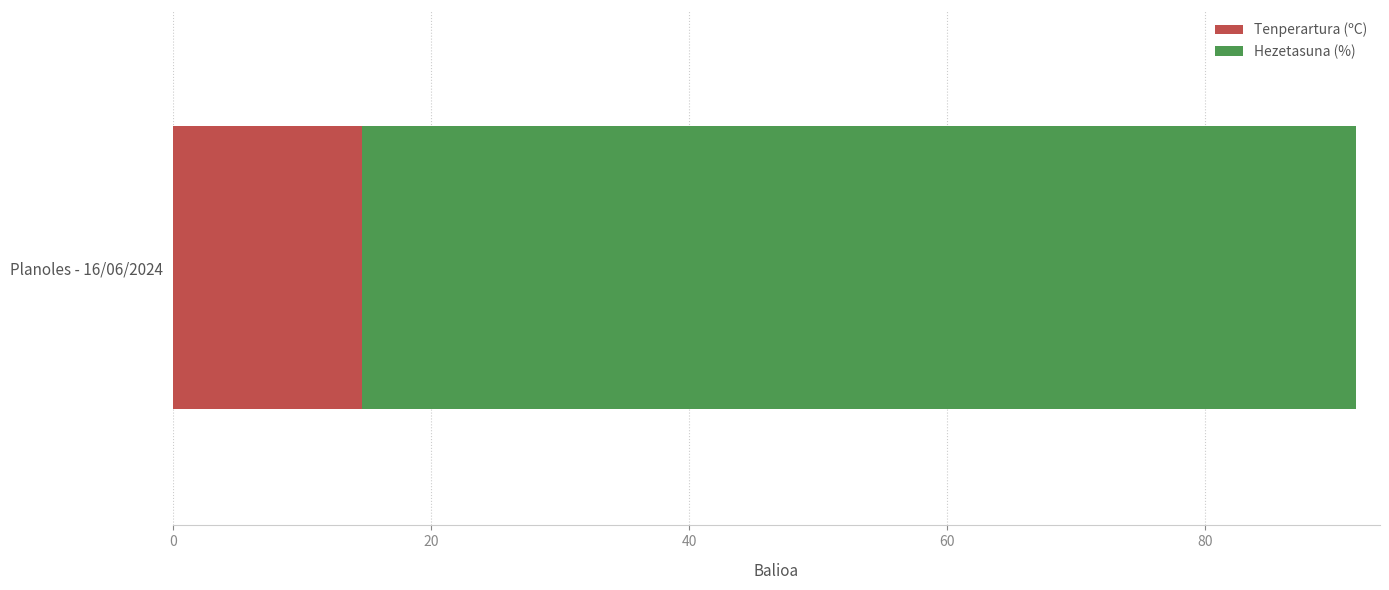

What is the highest value of the Tenperartura (ºC) series?

14.7